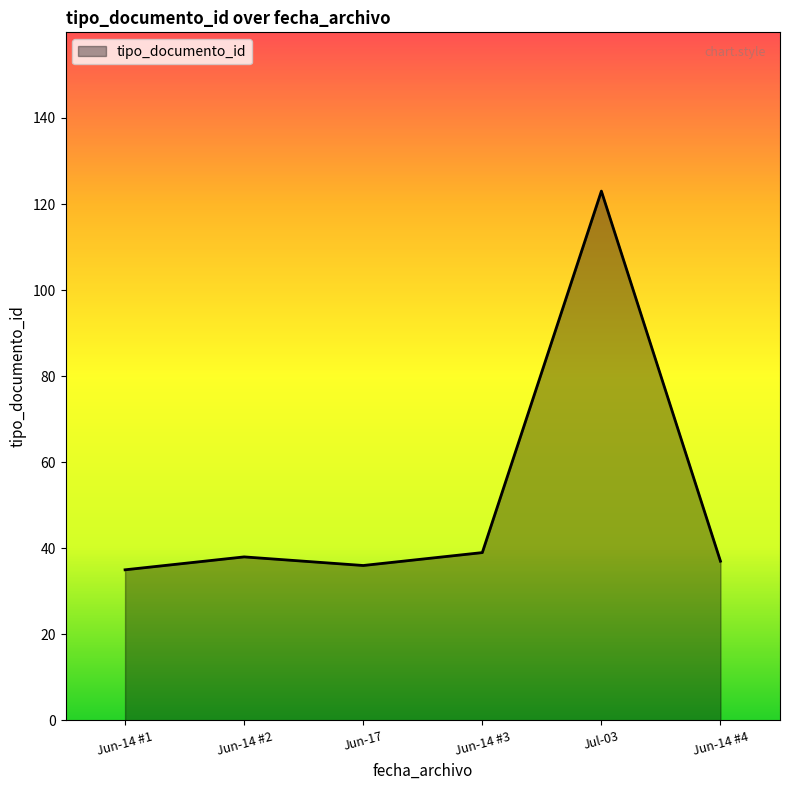

How many values are below 38?

3